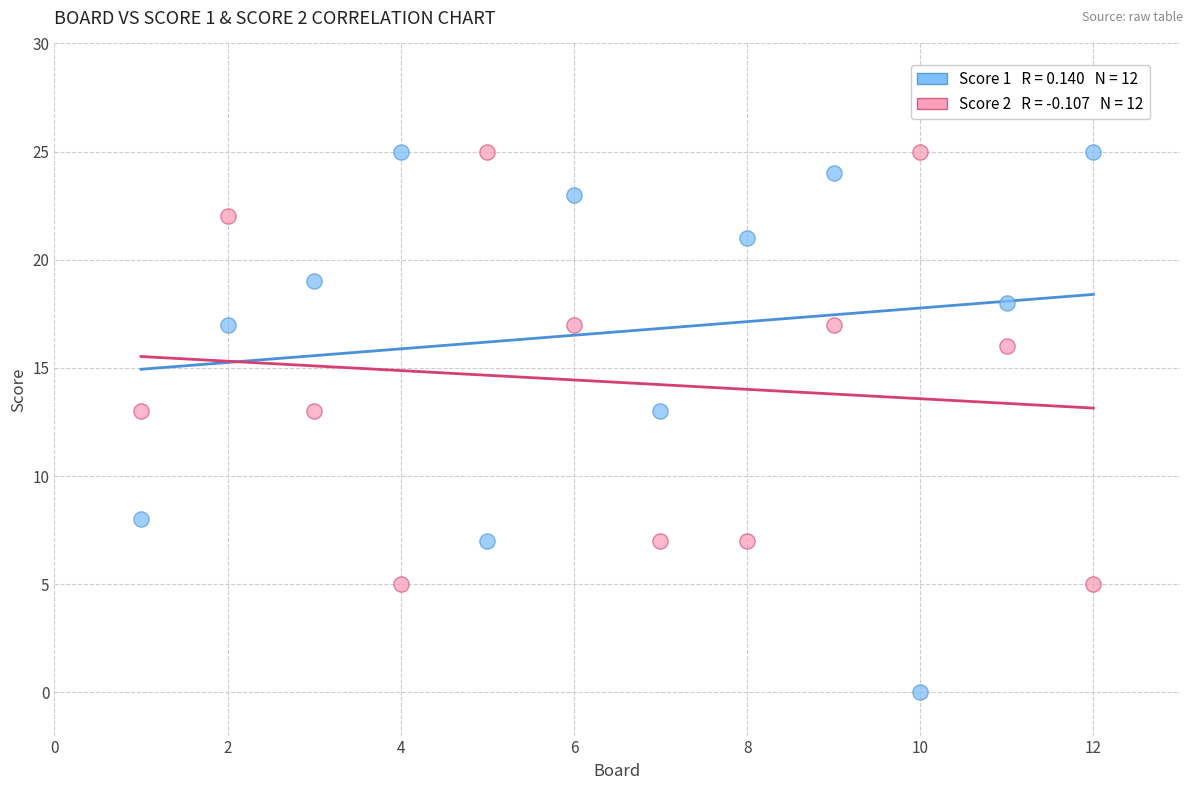

Across all data points, what is the range of Y values (max minus min)?

25